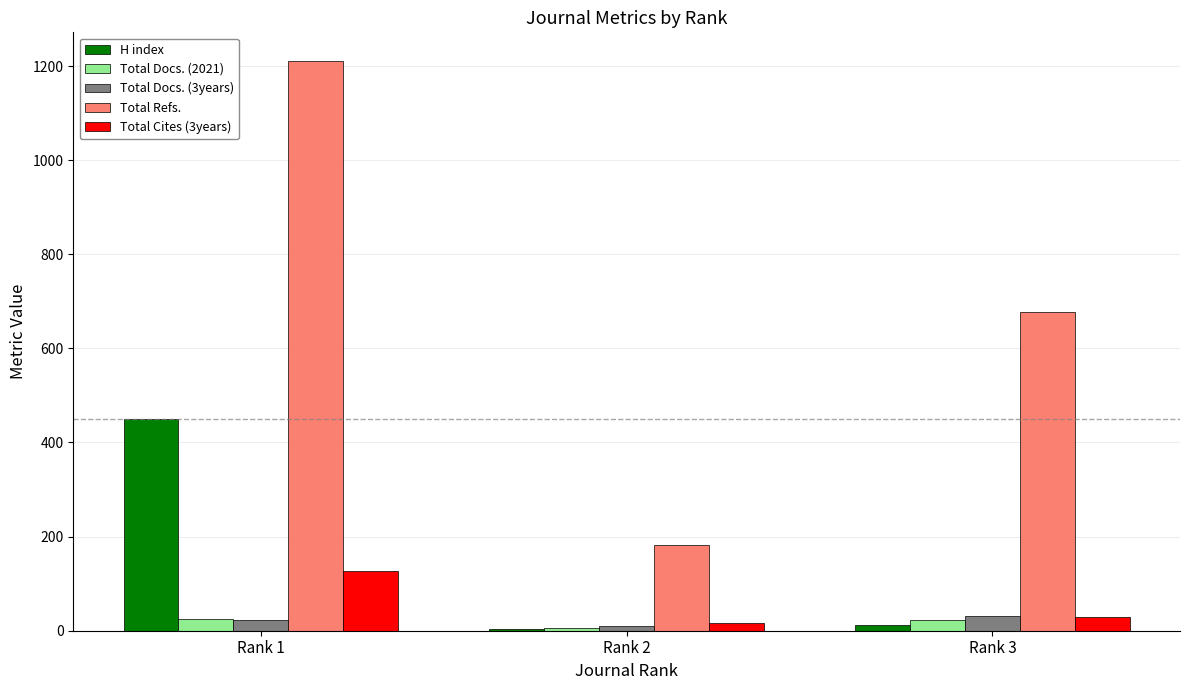

How many values in the Total Refs. series are below 677?

1